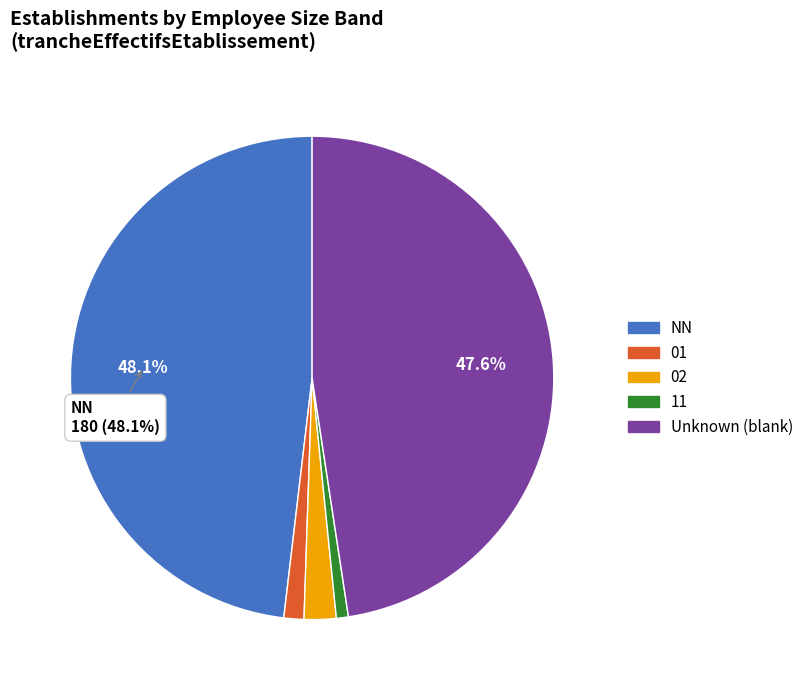

Is there any slice that represents more than half of the pie?

No